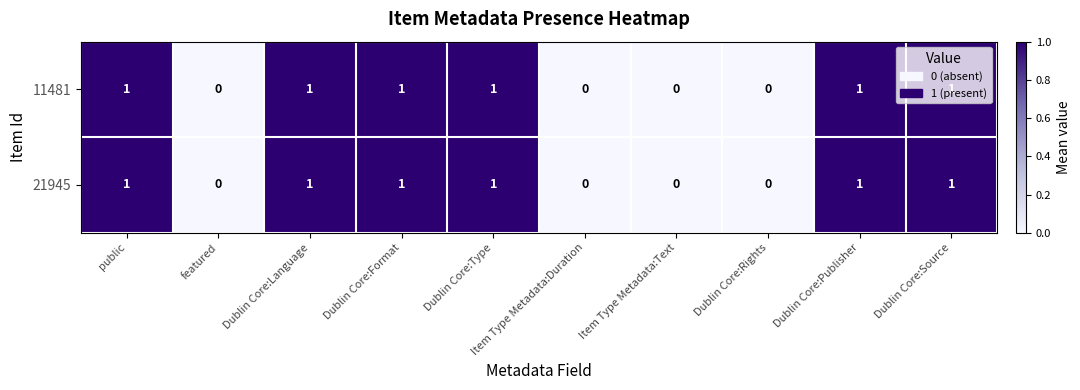

Is the value of 21945 at featured greater than the value of 11481 at public?

No